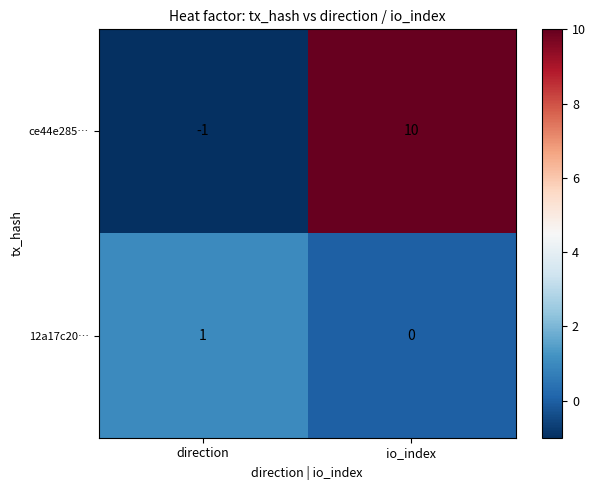

Rank the series at direction from lowest to highest value.

ce44e285…, 12a17c20…